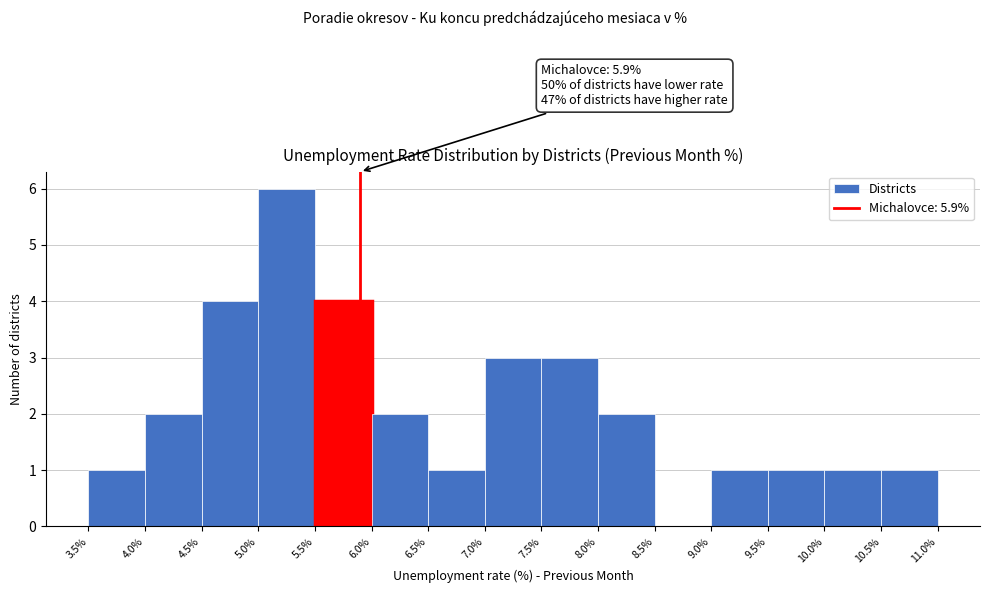

Over which range of the x-axis is the bar tallest?

5.0% to 5.5%